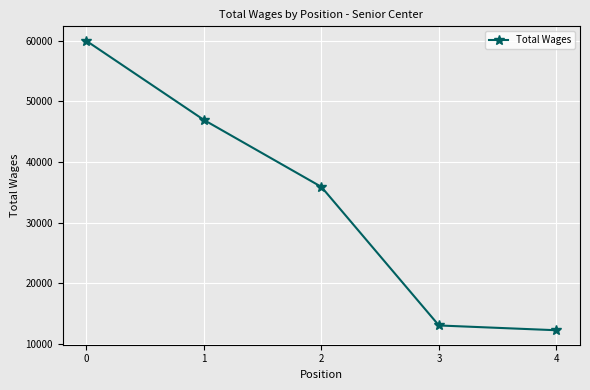

Rank the categories by value from highest to lowest.

0, 1, 2, 3, 4